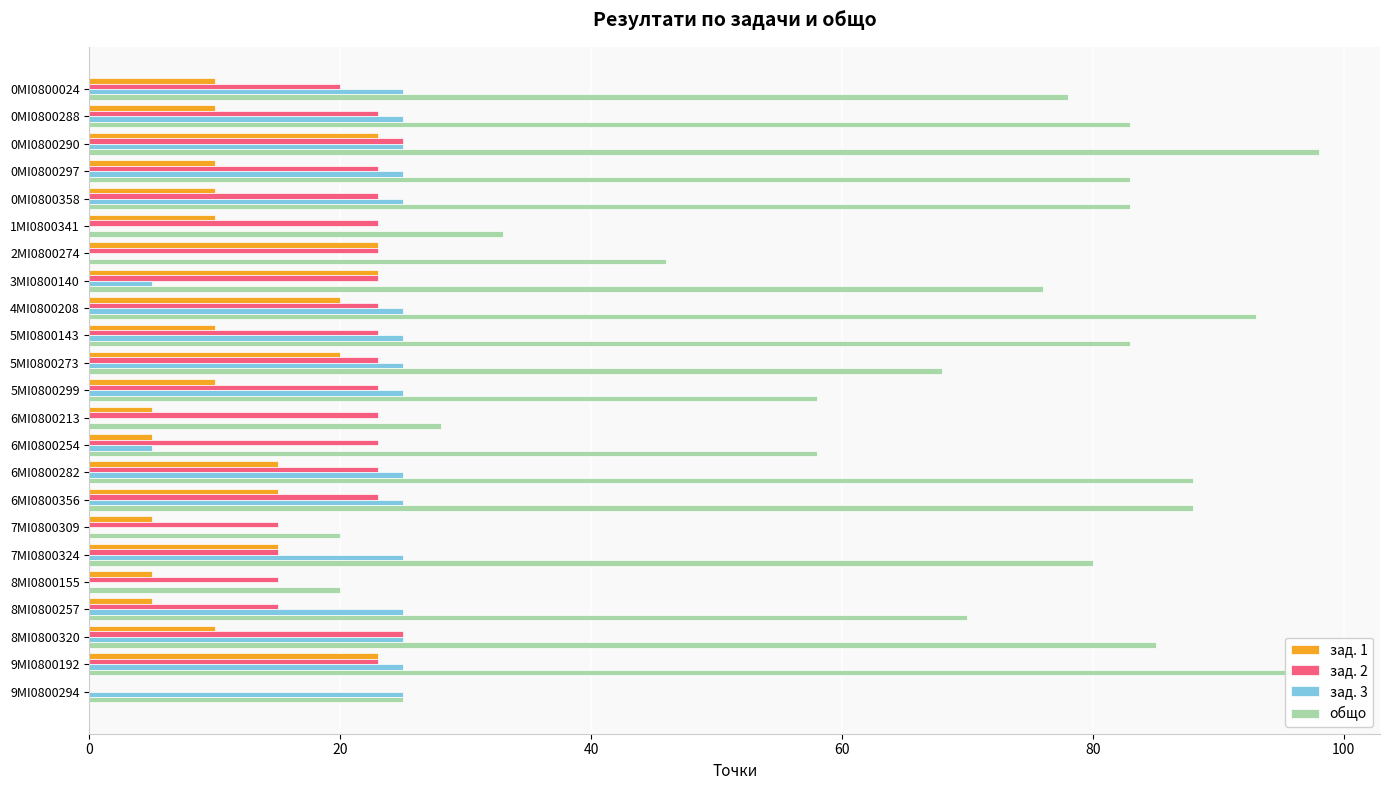

The зад. 3 series shows 0 at 7MI0800309. True or false?

True